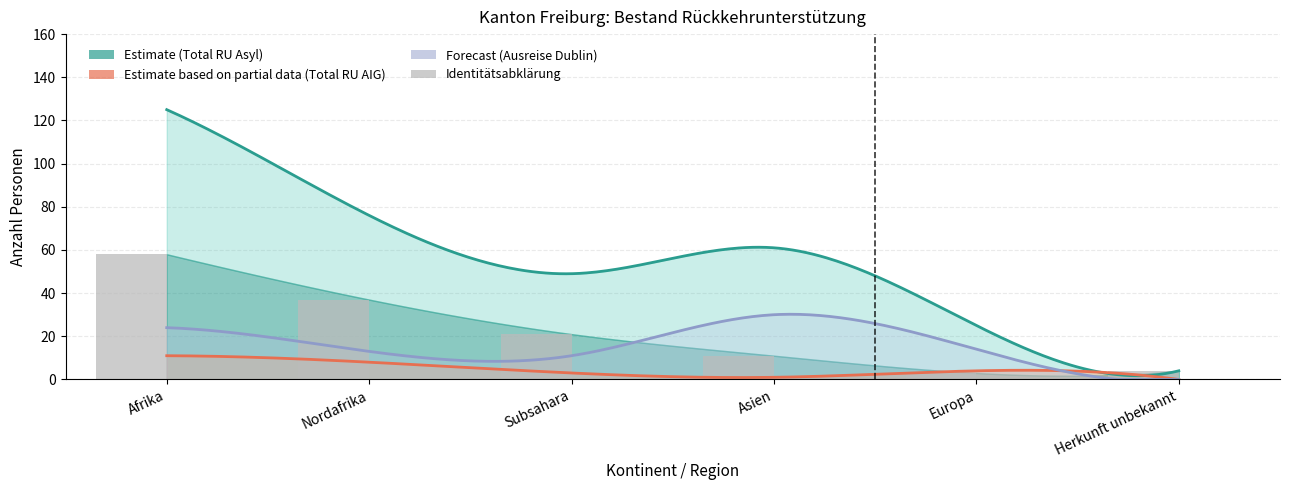

What is the value of the Identitaet Asyl bar at the 3rd from the left?

19